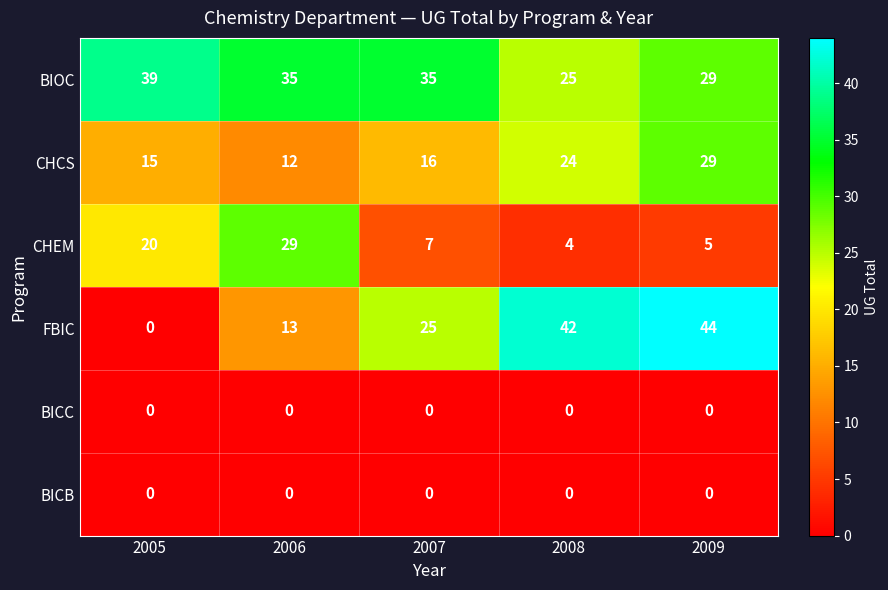

What is the greatest value displayed?

44